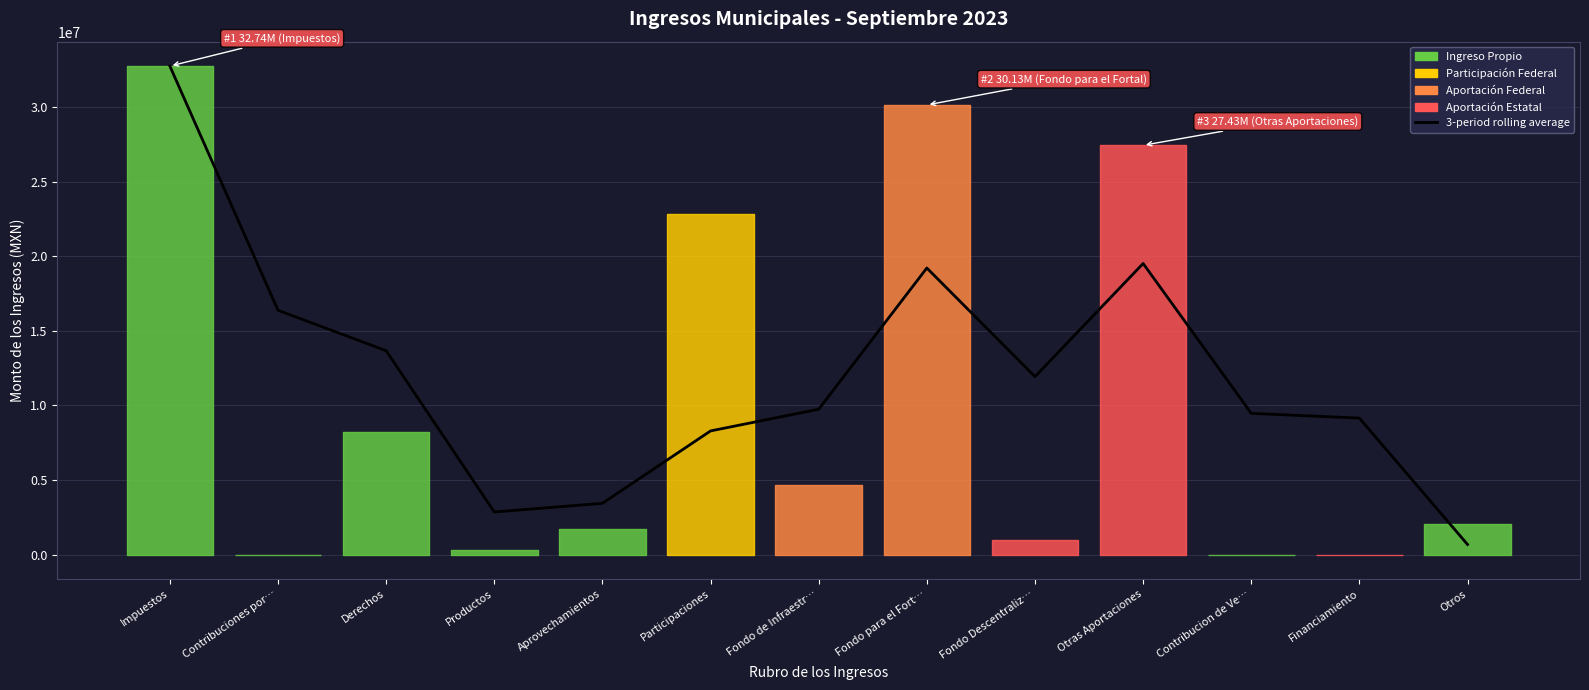

Which has a higher value, Fondo Descentraliz… or Derechos?

Derechos